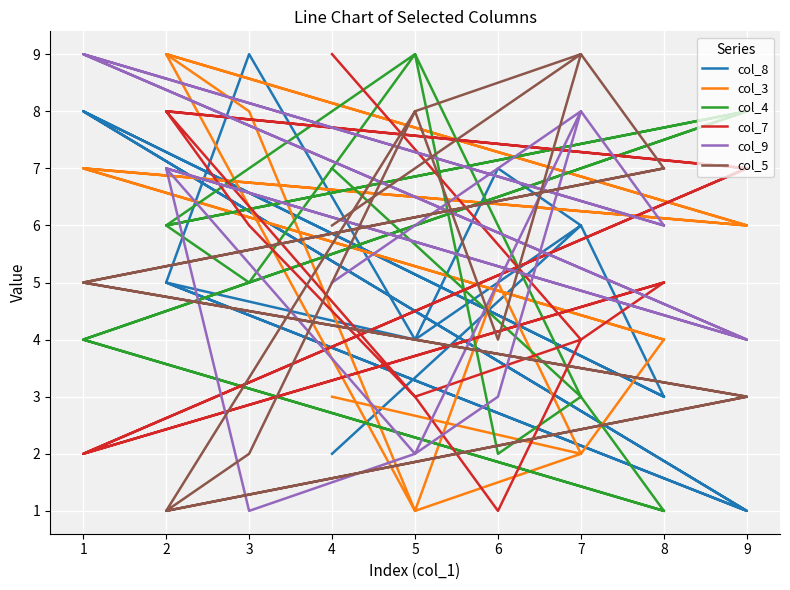

What is the value of the col_5 point at the 10th from the left?

1